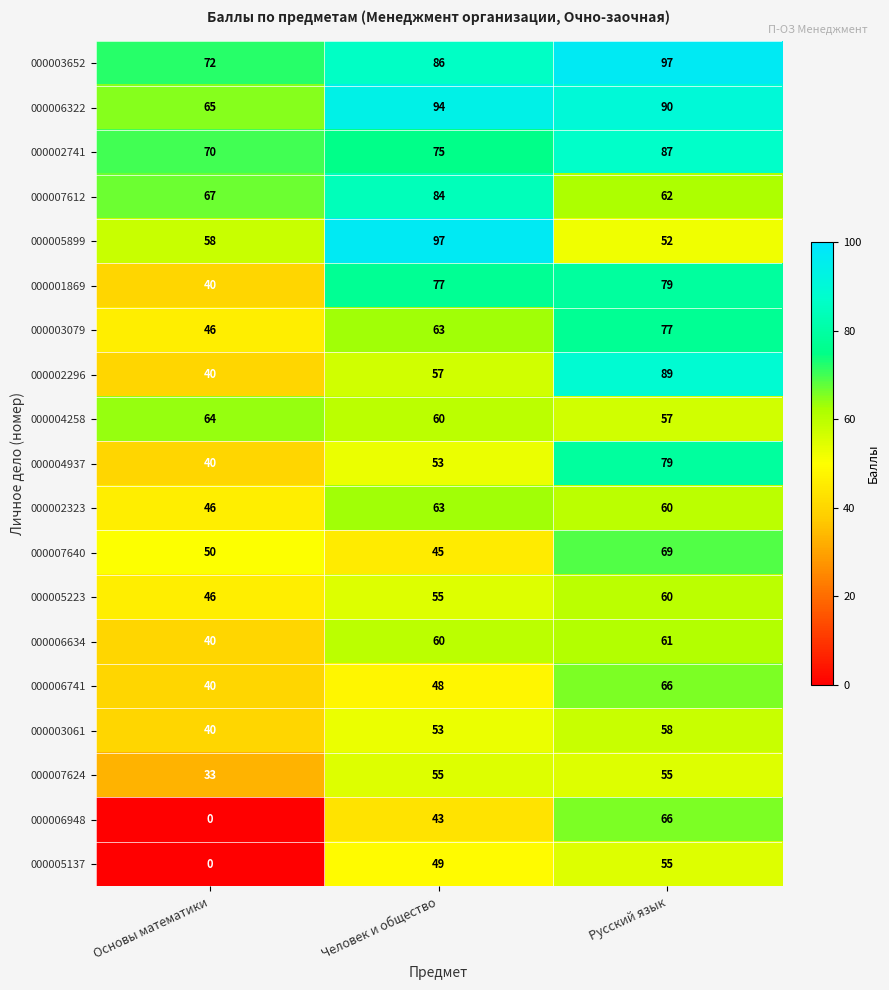

The 000005899 series shows 52 at Русский язык. True or false?

True